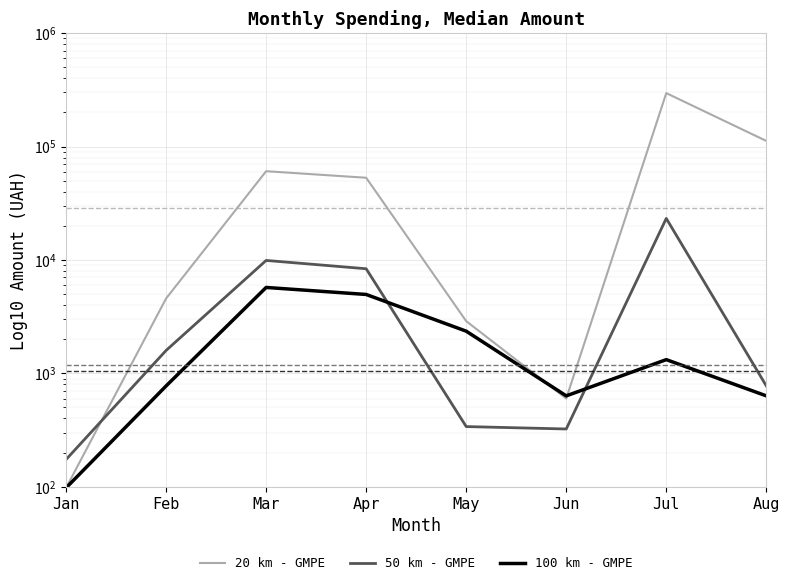

List the series in order of their peak value, lowest first.

100 km - GMPE, 50 km - GMPE, 20 km - GMPE